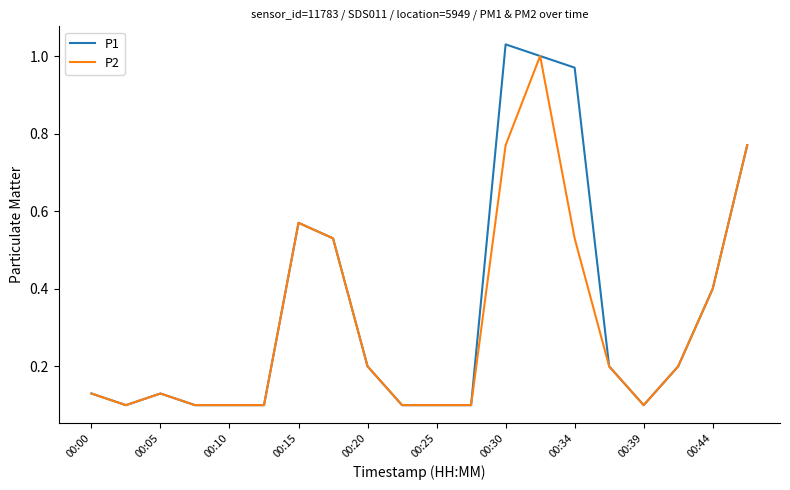

Does the chart display data point markers on the line(s)?

No